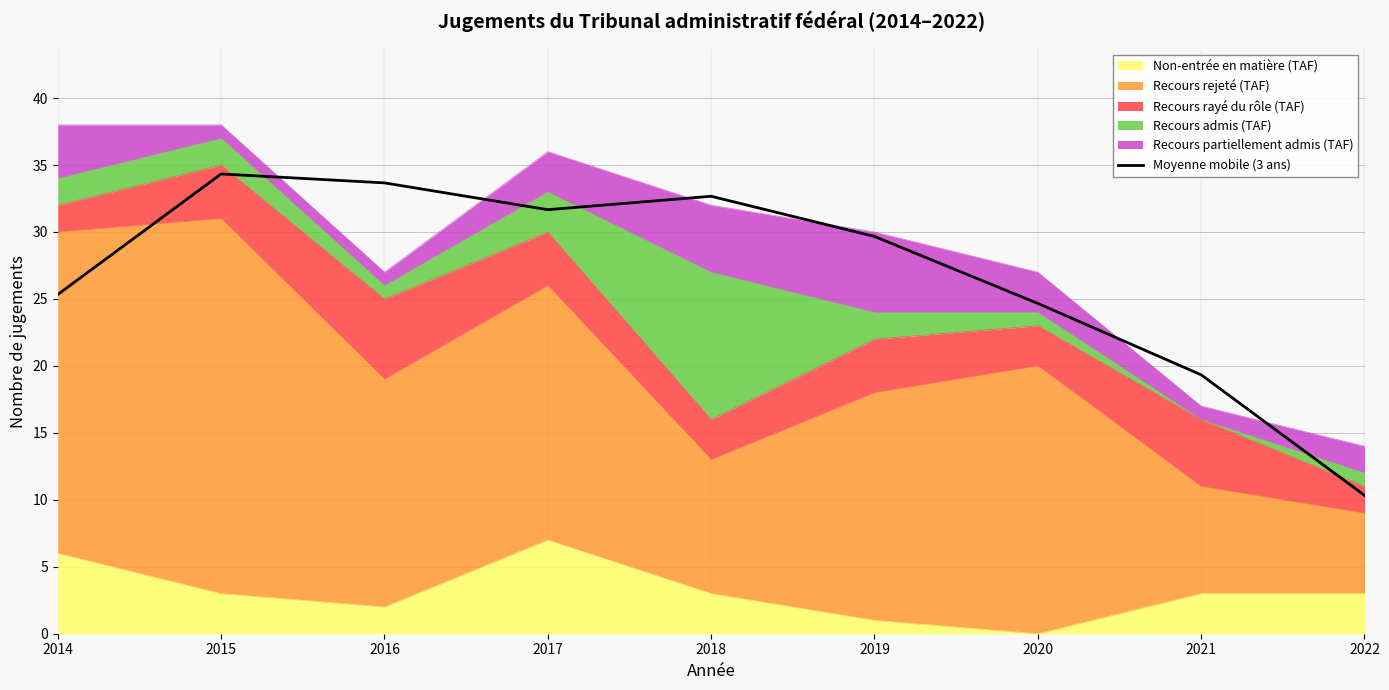

Reading left to right, transcribe all the data shown in this chart.

2014=25.3	2015=34.3	2016=33.7	2017=31.7	2018=32.7	2019=29.7	2020=24.7	2021=19.3	2022=10.3